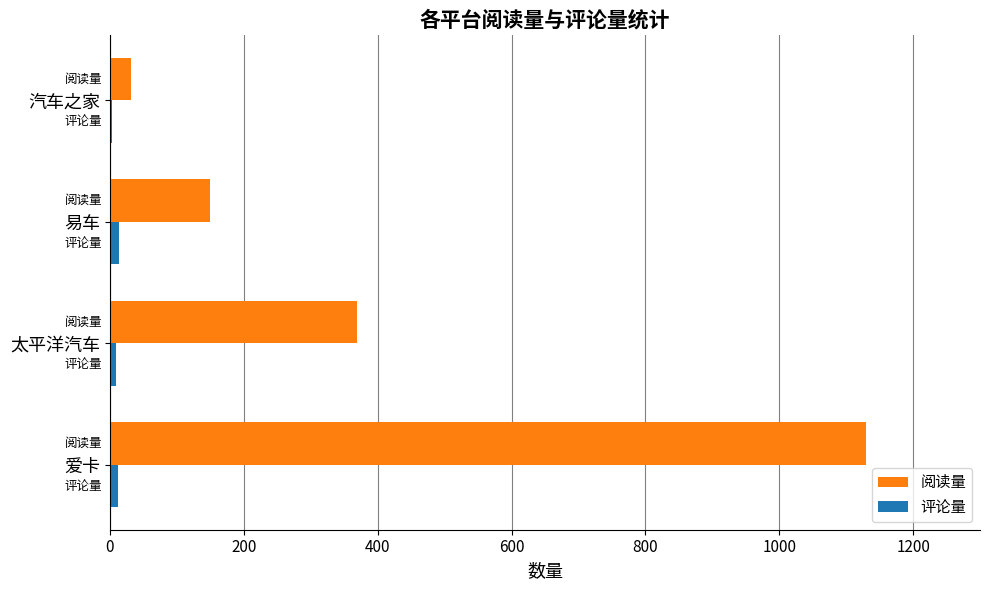

What is the average value of the 阅读量 series?

420